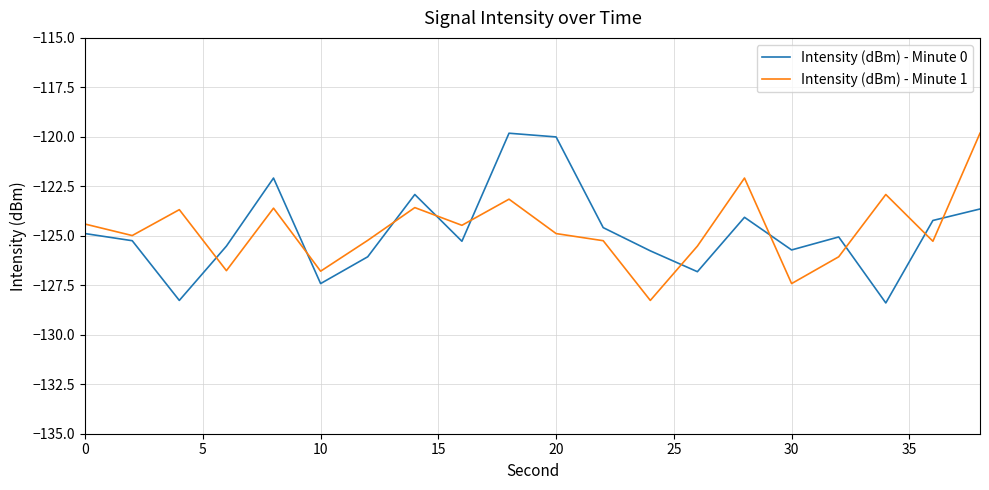

What is the maximum value for Intensity (dBm) - Minute 0?

-119.8